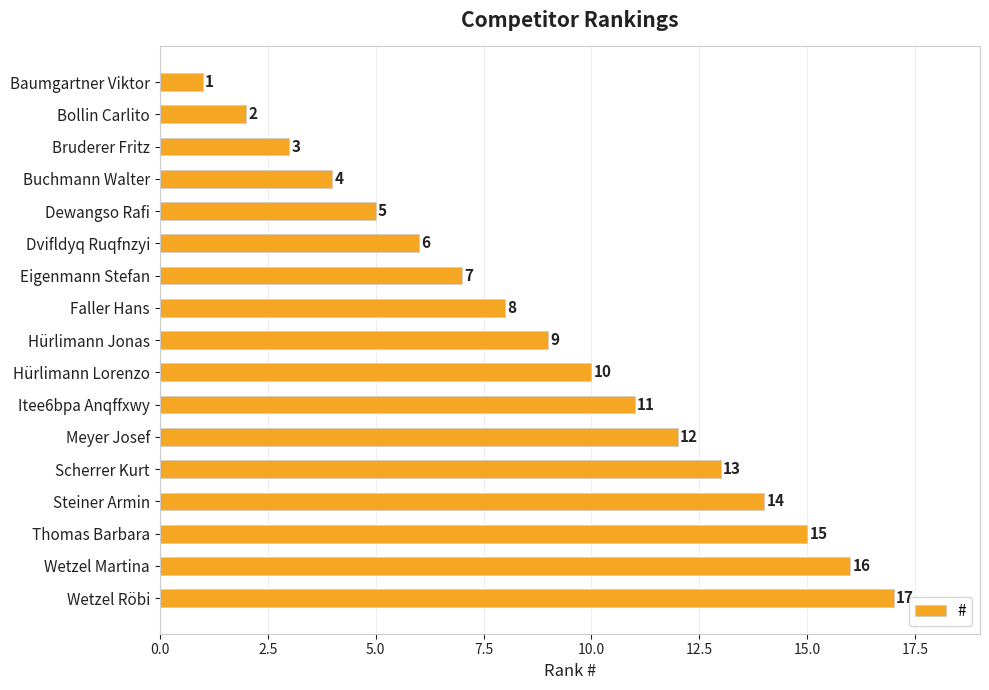

Rank the categories by value from highest to lowest.

Wetzel Röbi, Wetzel Martina, Thomas Barbara, Steiner Armin, Scherrer Kurt, Meyer Josef, Itee6bpa Anqffxwy, Hürlimann Lorenzo, Hürlimann Jonas, Faller Hans, Eigenmann Stefan, Dvifldyq Ruqfnzyi, Dewangso Rafi, Buchmann Walter, Bruderer Fritz, Bollin Carlito, Baumgartner Viktor